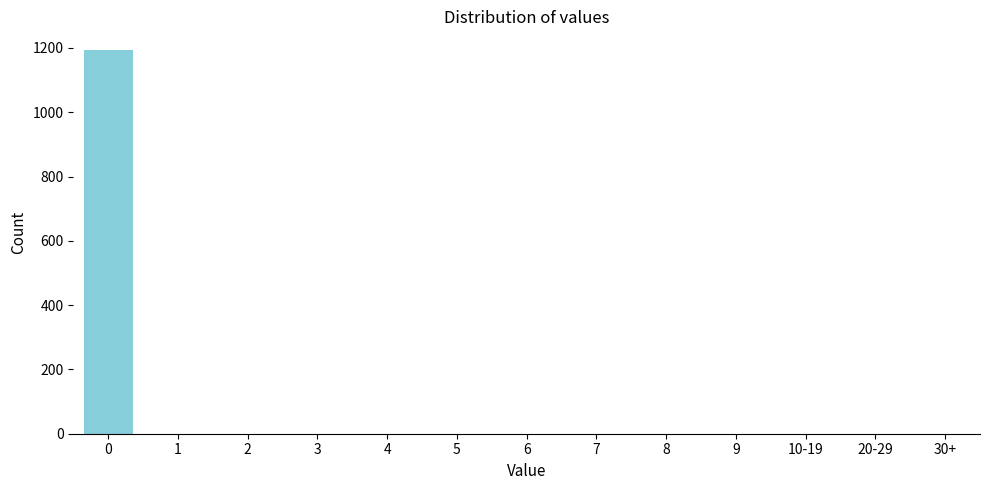

Reading left to right, list all the values displayed in this chart.

0=1192	1=0	2=0	3=0	4=0	5=0	6=0	7=0	8=0	9=0	10-19=0	20-29=0	30+=0